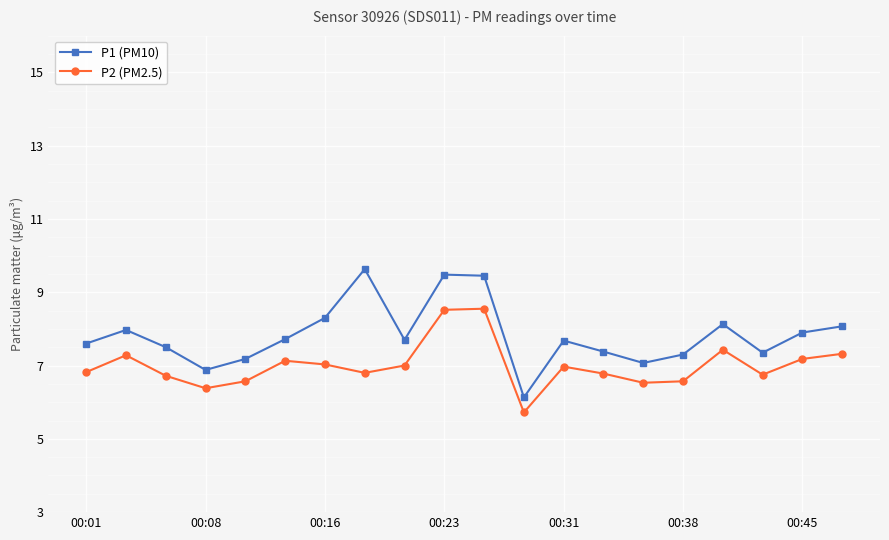

Count the number of categories in the chart.

20